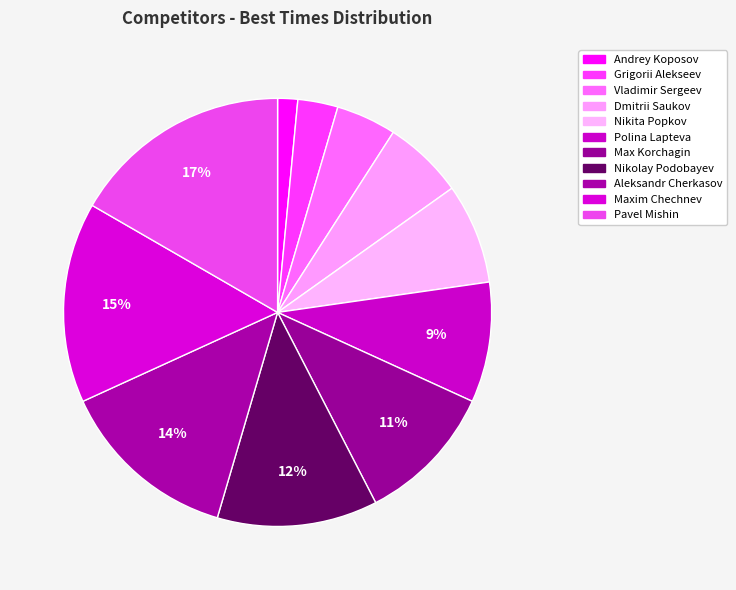

Which slice is the largest?

Pavel Mishin